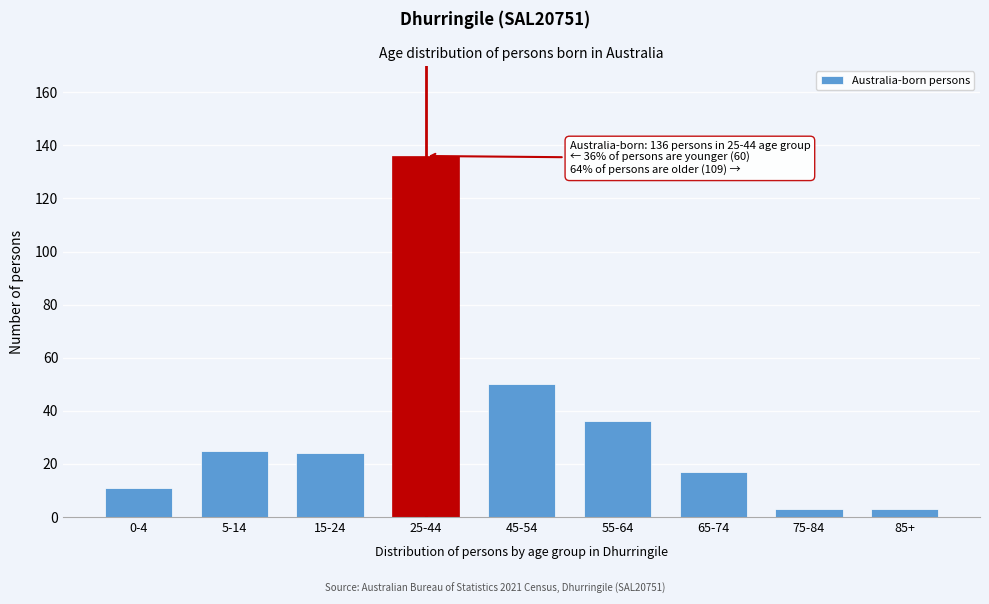

Reading right to left, extract all data points from this chart.

3	3	17	36	50	136	24	25	11